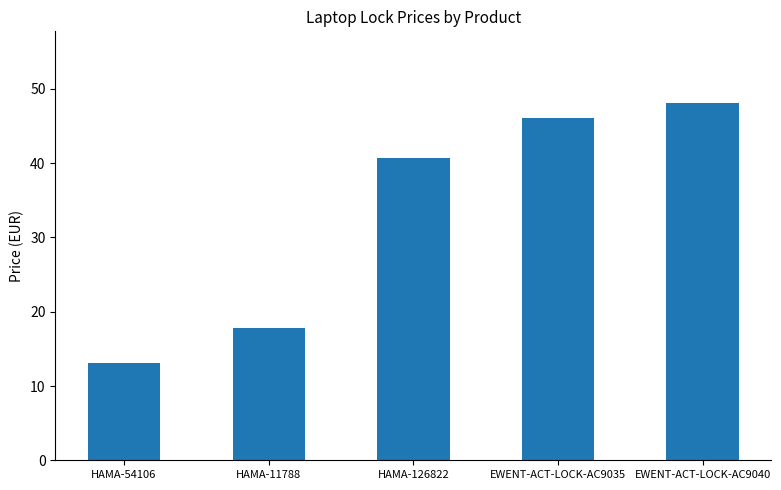

Reading left to right, what are all the values shown in this chart?

13.1	17.8	40.7	46.1	48.1